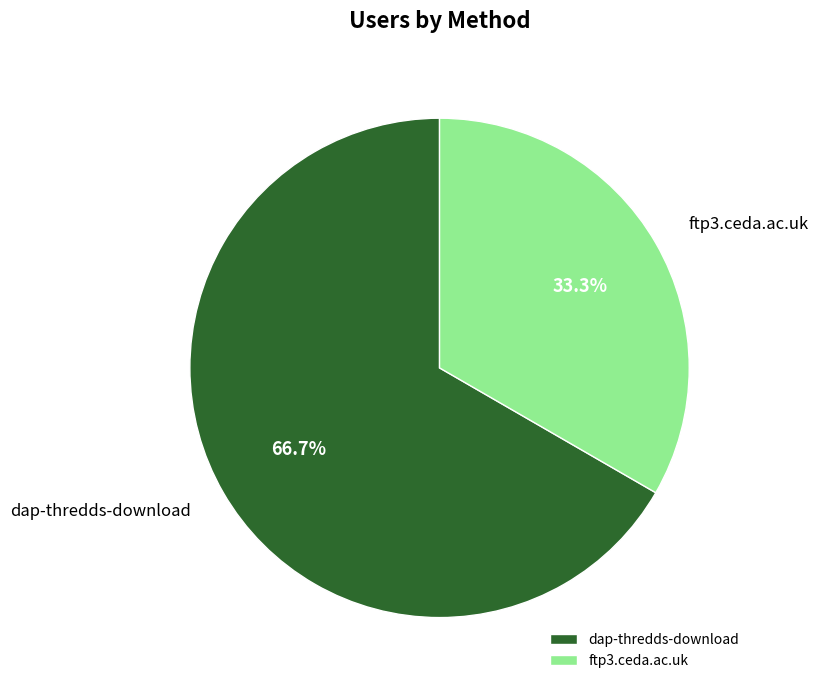

Rank the categories by value from lowest to highest.

ftp3.ceda.ac.uk, dap-thredds-download